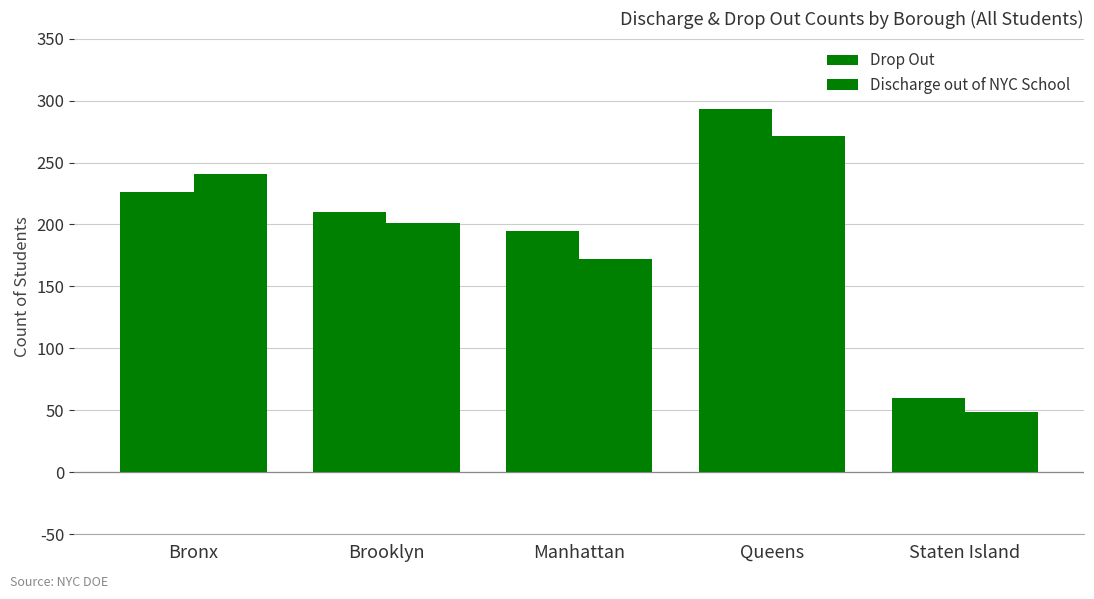

How many bars are there in total?

10